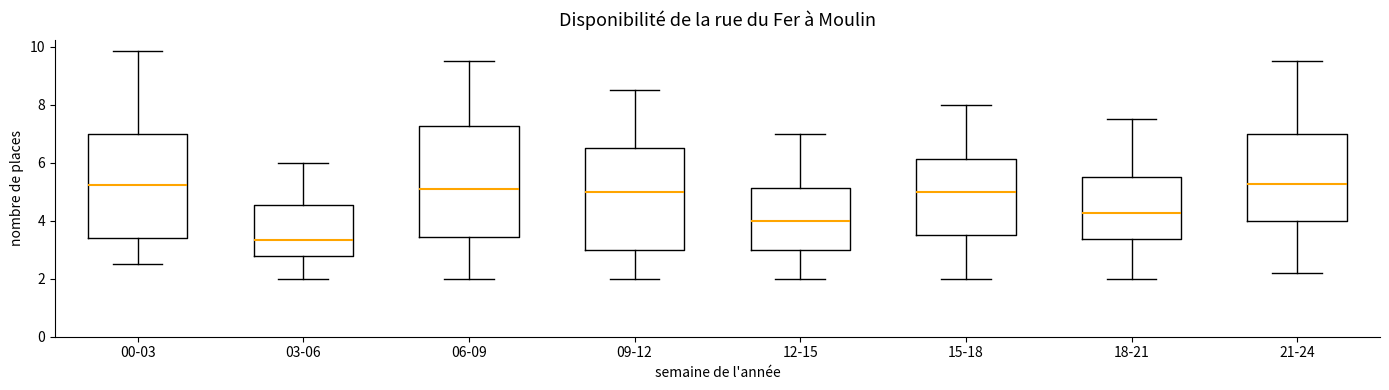

Comparing the boxes themselves (not the whiskers), which one is the tallest?

06-09